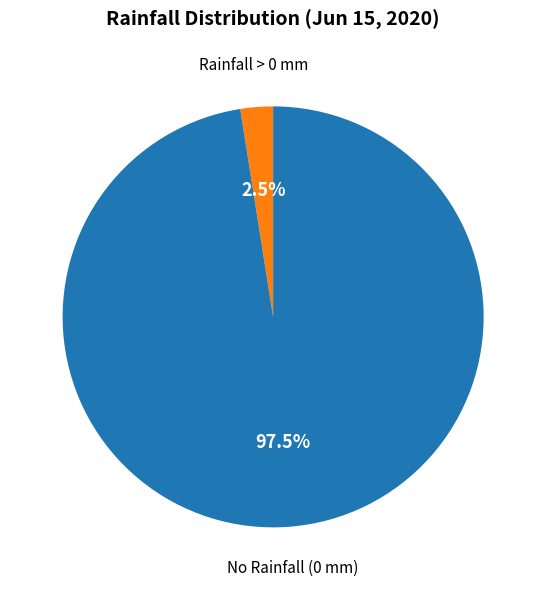

Is there any slice that represents more than half of the pie?

Yes